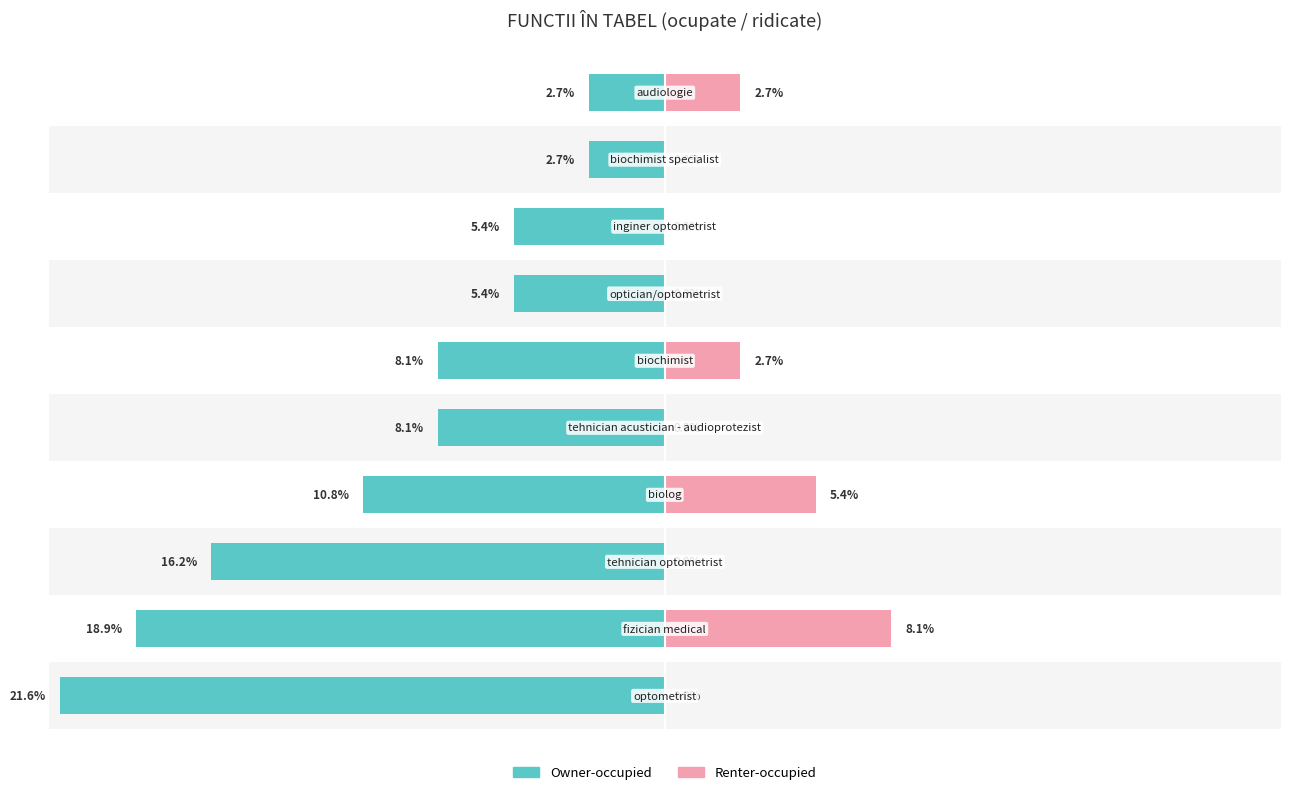

Reading left to right, list all the values displayed in this chart.

Owner-occupied: 0=-21.6	1=-18.9	2=-16.2	3=-10.8	4=-8.1	5=-8.1	6=-5.4	7=-5.4	8=-2.7	9=-2.7
Renter-occupied: 0=0.0	1=8.1	2=0.0	3=5.4	4=0.0	5=2.7	6=0.0	7=0.0	8=0.0	9=2.7